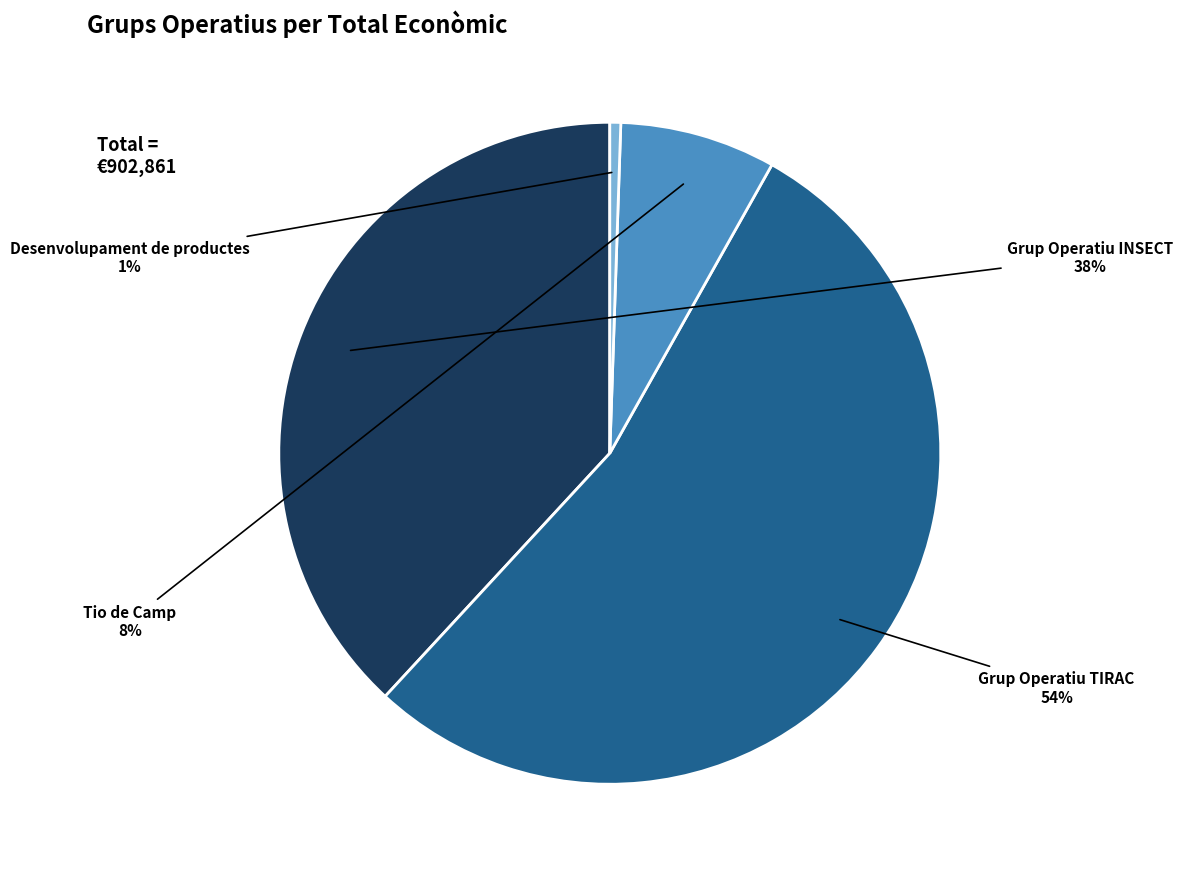

To the nearest percent, what is the average slice percentage?

25%